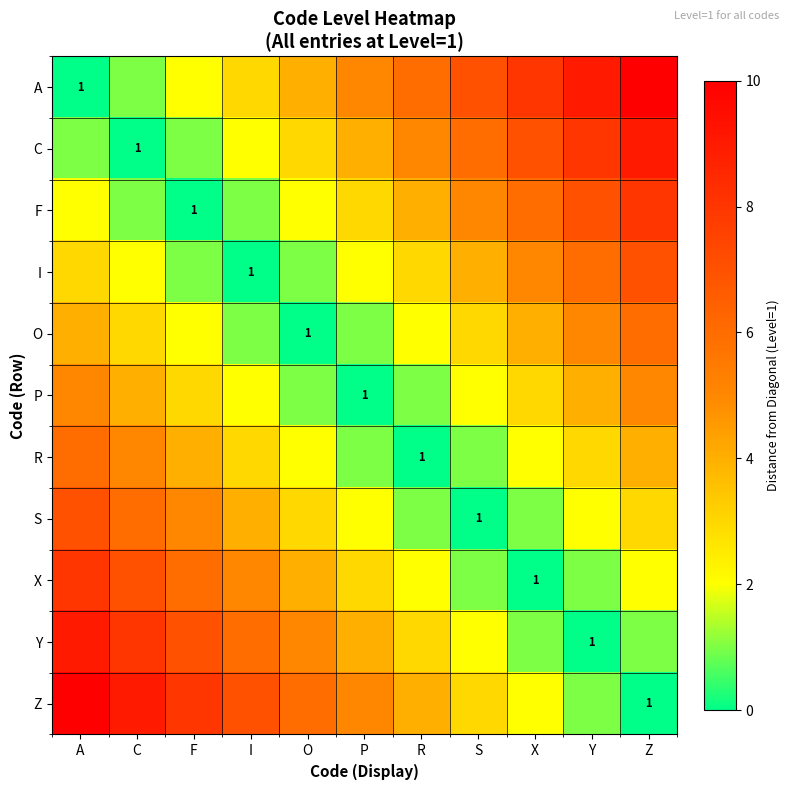

At which label does R first exceed 3?

A